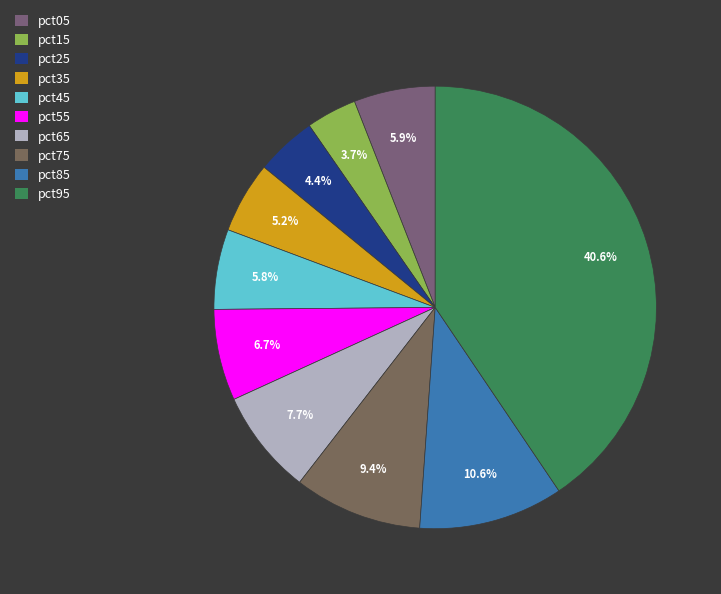

Count the number of slices in the pie.

10